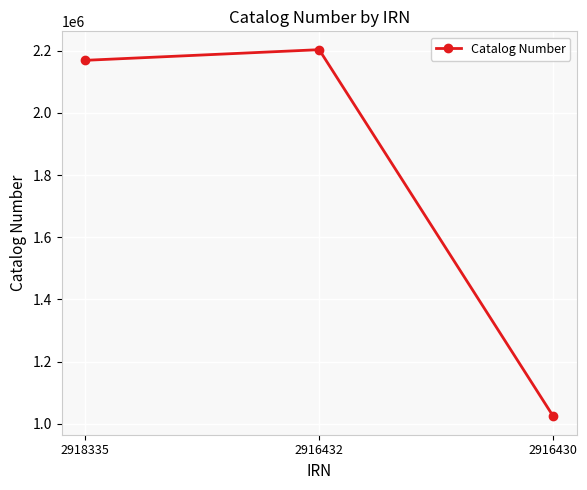

Count the number of data series in this chart.

1